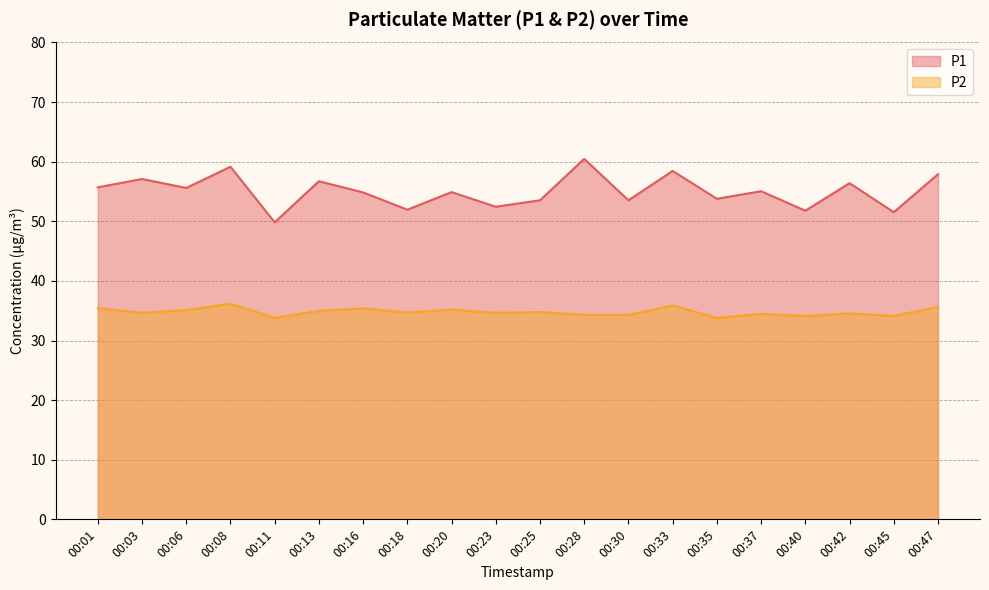

Reading left to right, what are all the values shown in this chart?

P1: 00:01=55.7	00:03=57.1	00:06=55.6	00:08=59.1	00:11=49.8	00:13=56.7	00:16=54.9	00:18=52.0	00:20=54.9	00:23=52.5	00:25=53.5	00:28=60.5	00:30=53.5	00:33=58.5	00:35=53.8	00:37=55.0	00:40=51.8	00:42=56.4	00:45=51.5	00:47=57.9
P2: 00:01=35.4	00:03=34.7	00:06=35.1	00:08=36.2	00:11=33.8	00:13=35.0	00:16=35.4	00:18=34.7	00:20=35.2	00:23=34.6	00:25=34.8	00:28=34.3	00:30=34.3	00:33=35.9	00:35=33.8	00:37=34.5	00:40=34.1	00:42=34.5	00:45=34.1	00:47=35.6